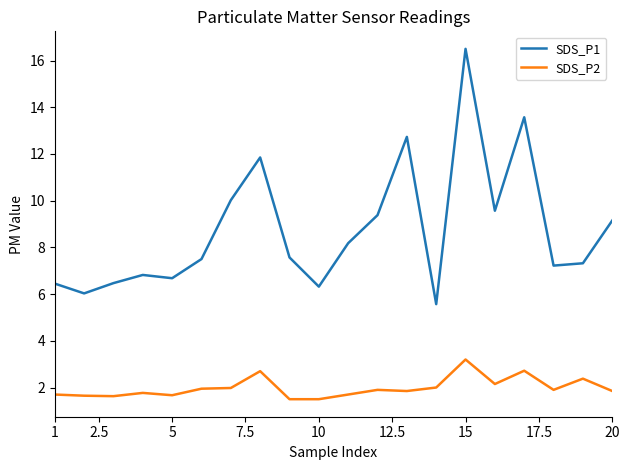

Which series has the widest spread of values?

SDS_P1